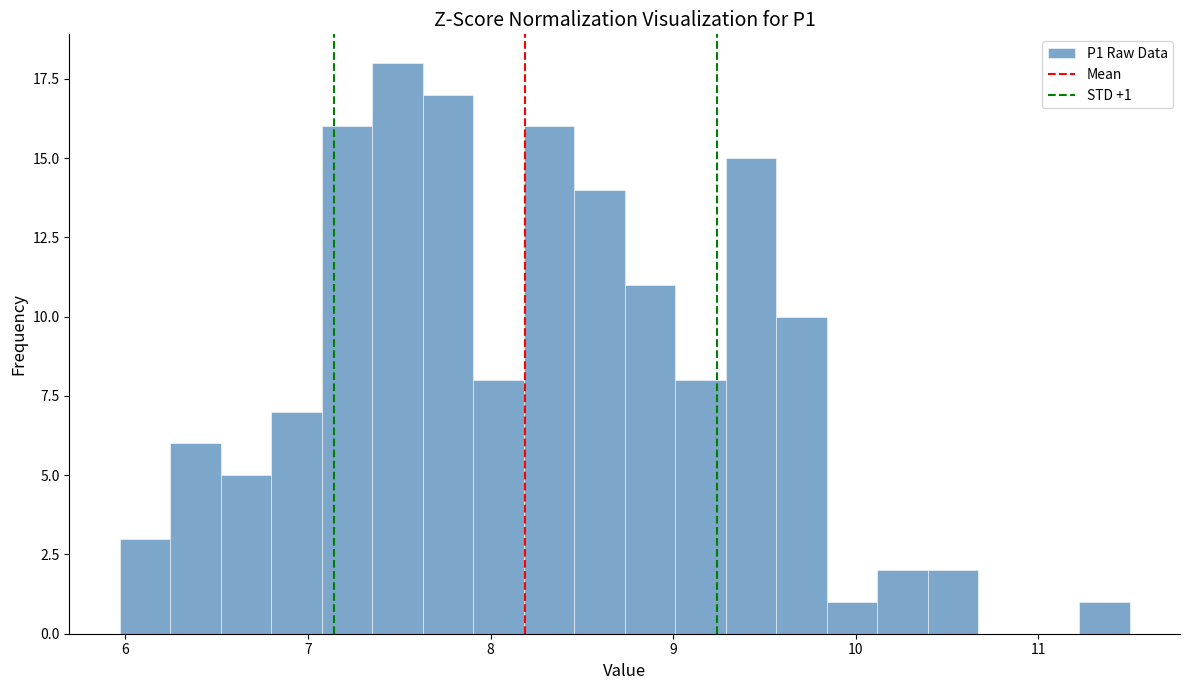

Read against the x-axis, roughly where is the centre of the tallest bar?

7.5